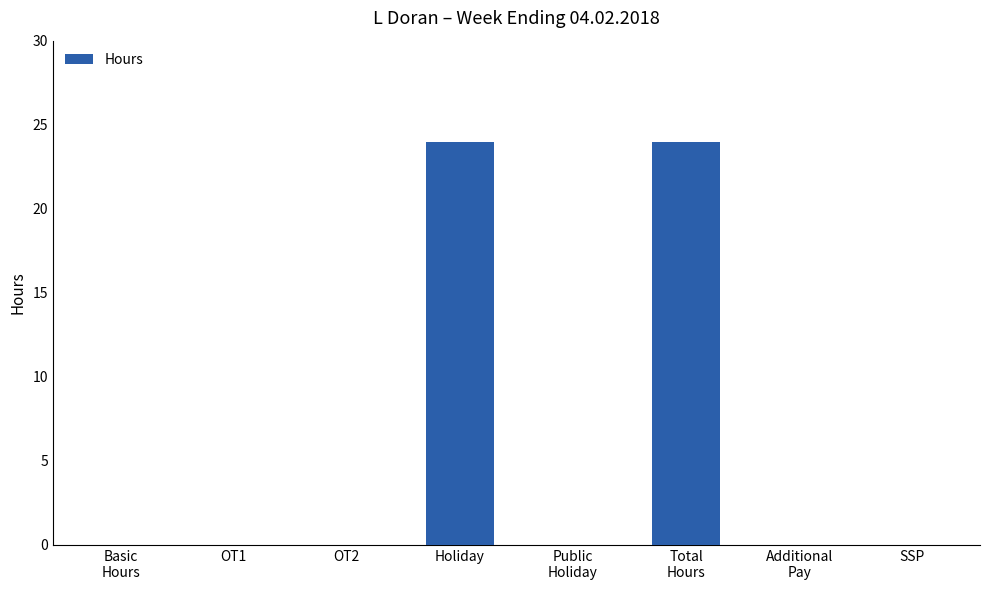

Are the bars grouped side by side (vs. stacked)?

No